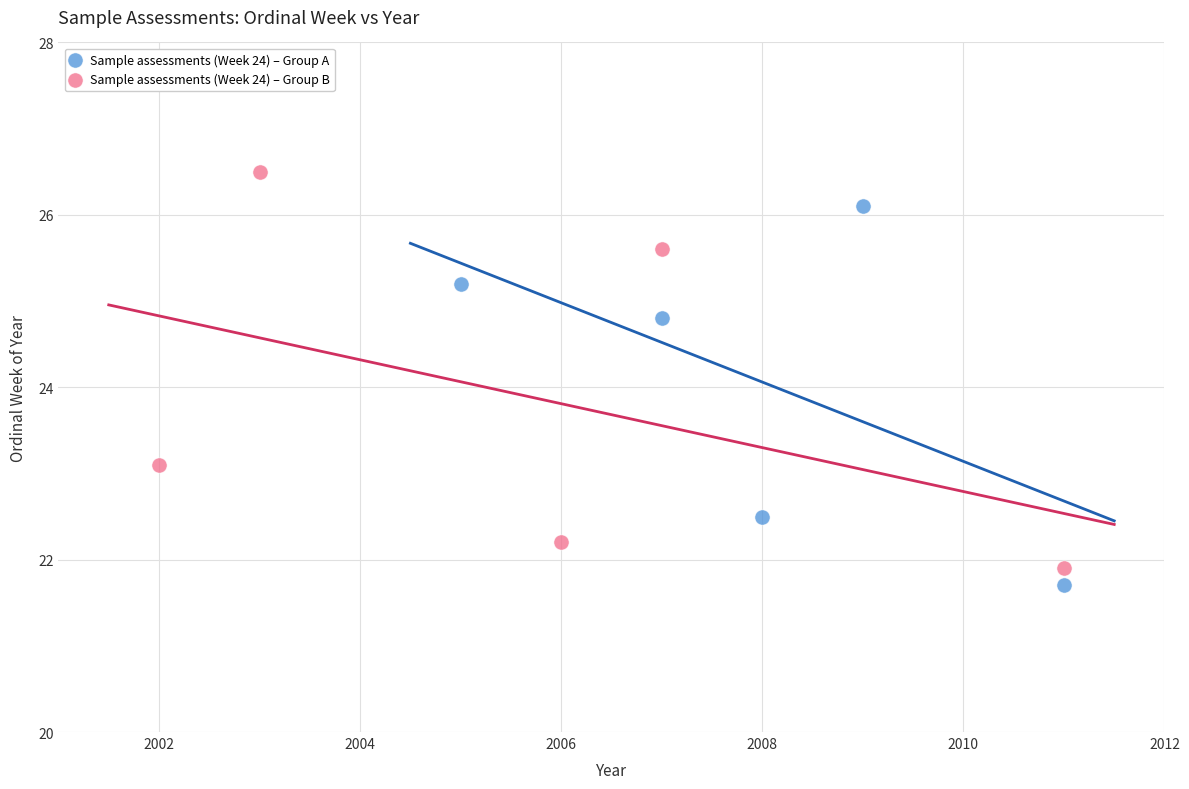

Which series reaches the maximum Y coordinate?

Sample assessments (Week 24) – Group B